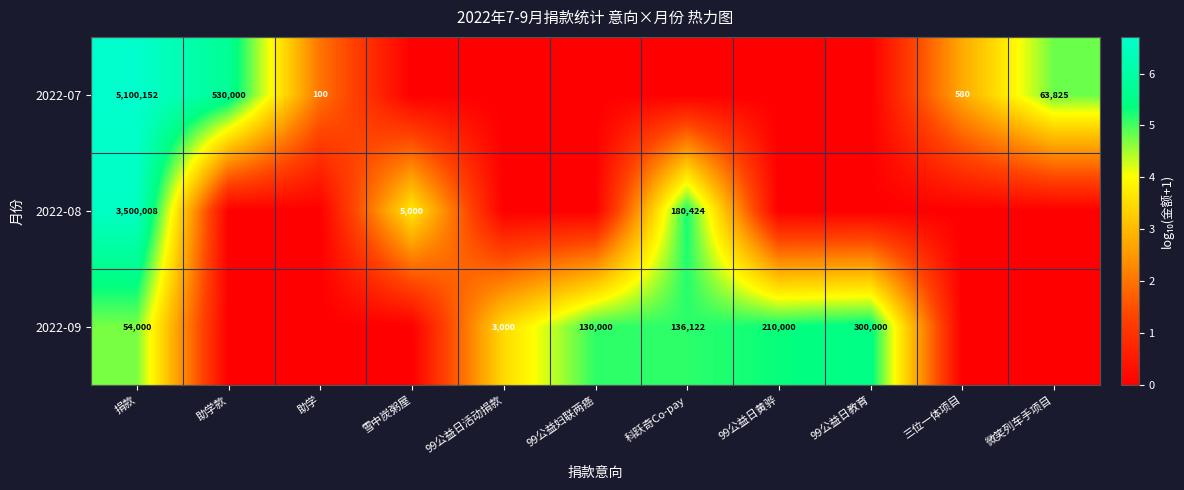

What is the maximum value shown in the chart?

6.7